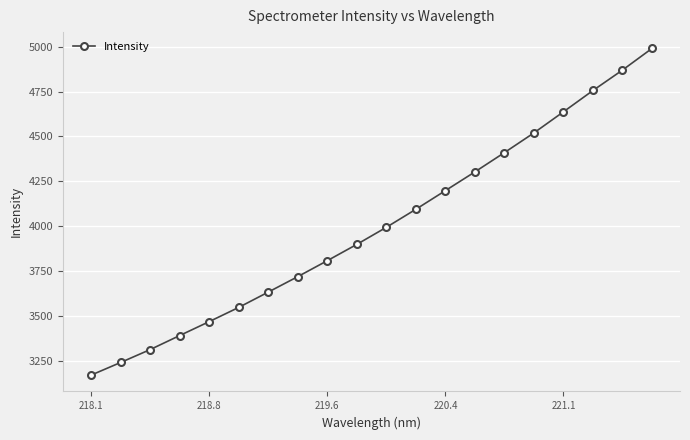

What is the value of the 17th point from the left?

4637.2